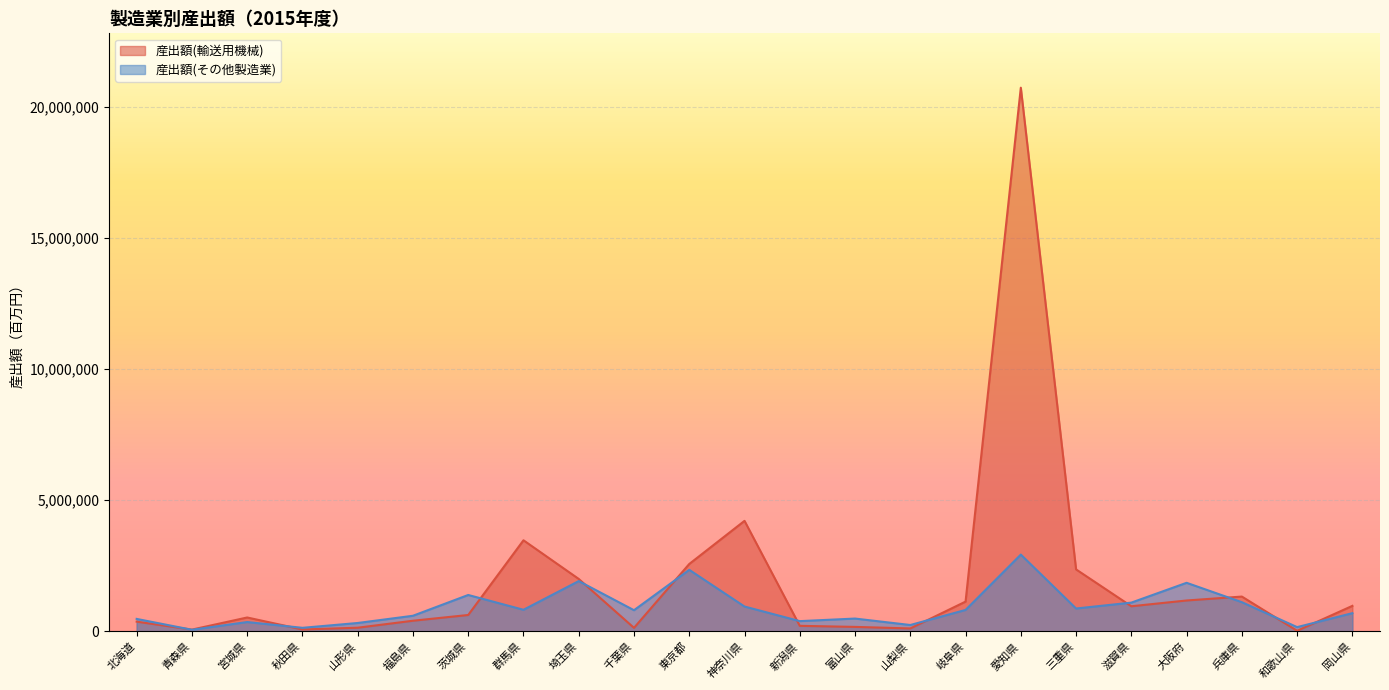

Is the value of 産出額(その他製造業) at 秋田県 greater than the value of 産出額(輸送用機械) at 三重県?

No